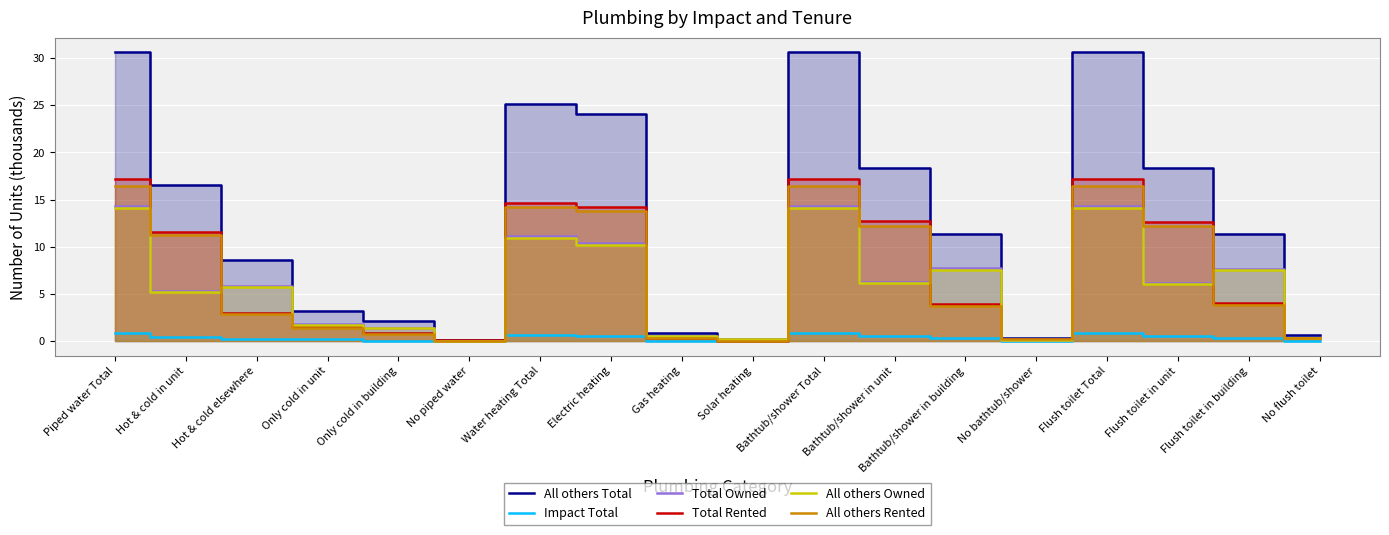

What is the sum of the All others Total values at Water heating Total and No flush toilet?

25.8